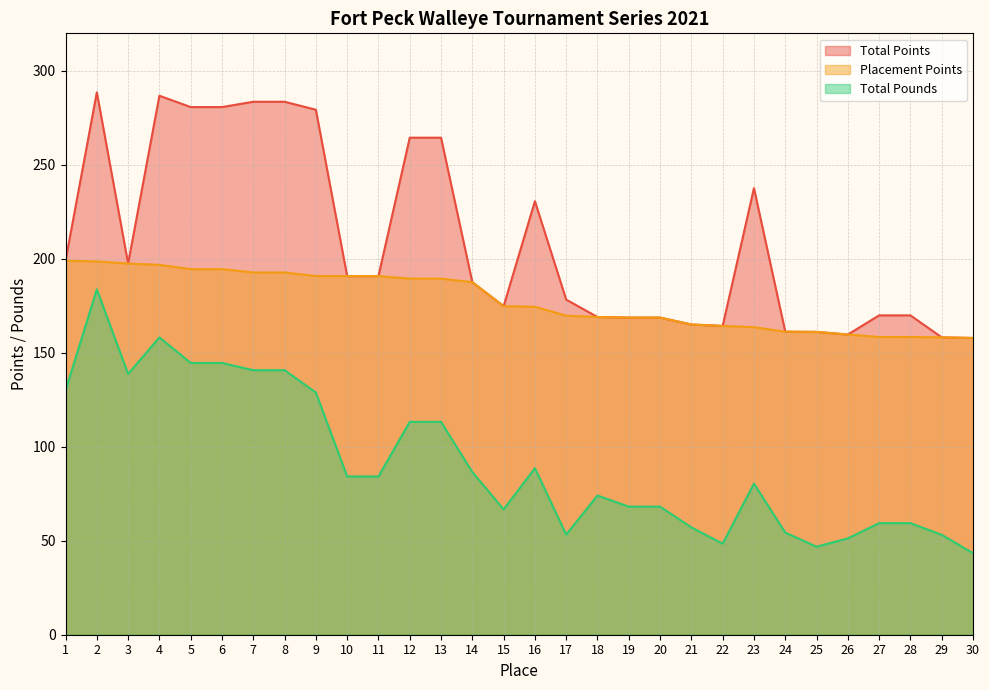

Reading right to left, extract all data points from this chart.

Total Points: 30=157.9	29=158.2	28=169.9	27=169.9	26=159.7	25=161.1	24=161.2	23=237.6	22=164.3	21=165.1	20=168.8	19=168.8	18=169.1	17=178.3	16=230.7	15=174.8	14=187.6	13=264.5	12=264.5	11=190.8	10=190.8	9=279.4	8=283.6	7=283.6	6=280.8	5=280.8	4=286.8	3=197.5	2=288.6	1=199.0
Placement Points: 30=157.9	29=158.2	28=158.4	27=158.4	26=159.7	25=161.1	24=161.2	23=163.7	22=164.3	21=165.1	20=168.8	19=168.8	18=169.1	17=169.8	16=174.5	15=174.8	14=187.6	13=189.5	12=189.5	11=190.8	10=190.8	9=190.9	8=192.8	7=192.8	6=194.5	5=194.5	4=196.8	3=197.5	2=198.6	1=199.0
Total Pounds: 30=43.4	29=53.2	28=59.4	27=59.4	26=51.3	25=46.8	24=54.4	23=80.4	22=48.4	21=57.1	20=68.2	19=68.2	18=74.1	17=53.3	16=88.6	15=66.7	14=86.6	13=113.3	12=113.3	11=84.2	10=84.2	9=128.9	8=140.8	7=140.8	6=144.6	5=144.6	4=158.2	3=138.8	2=183.8	1=130.0